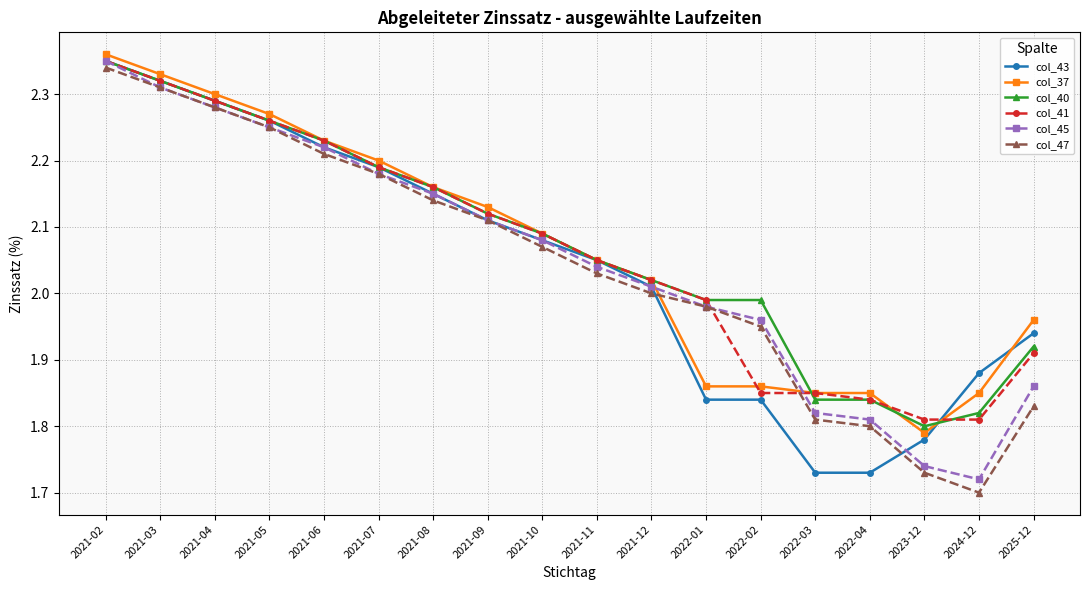

True or false: col_37 has a value of 2.2 at 2021-07.

True